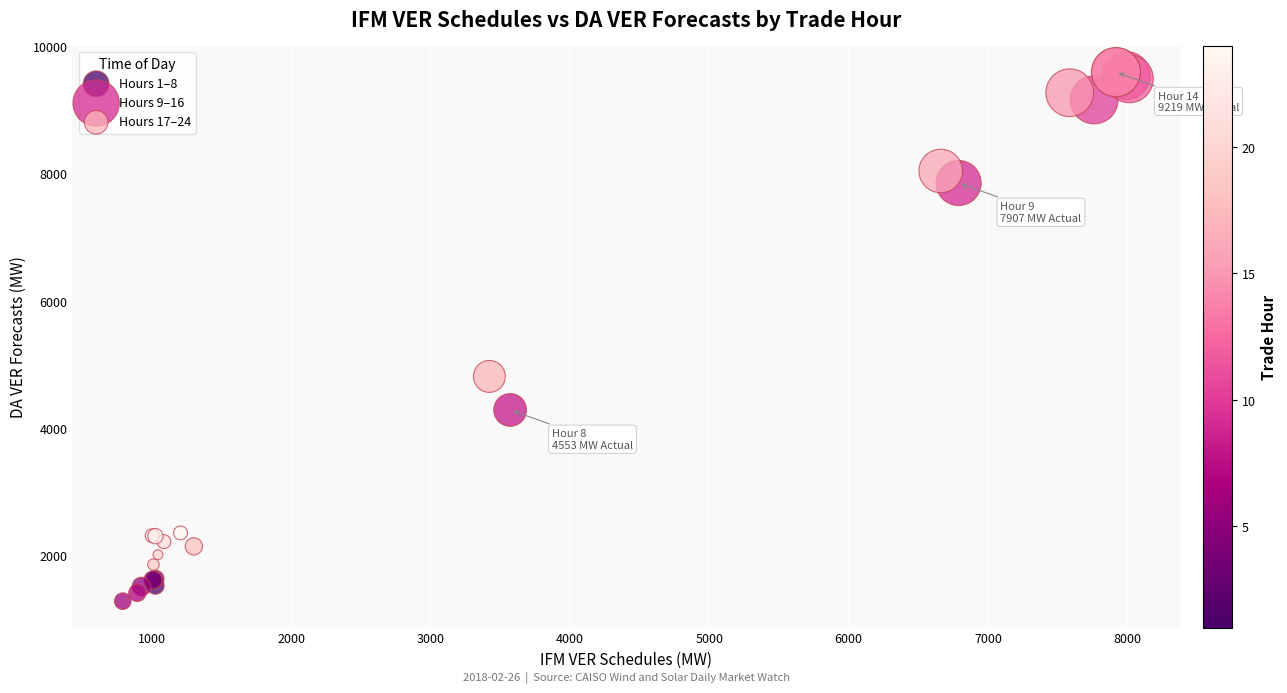

What are all the series names shown in the legend?

Hours 1–8, Hours 9–16, Hours 17–24